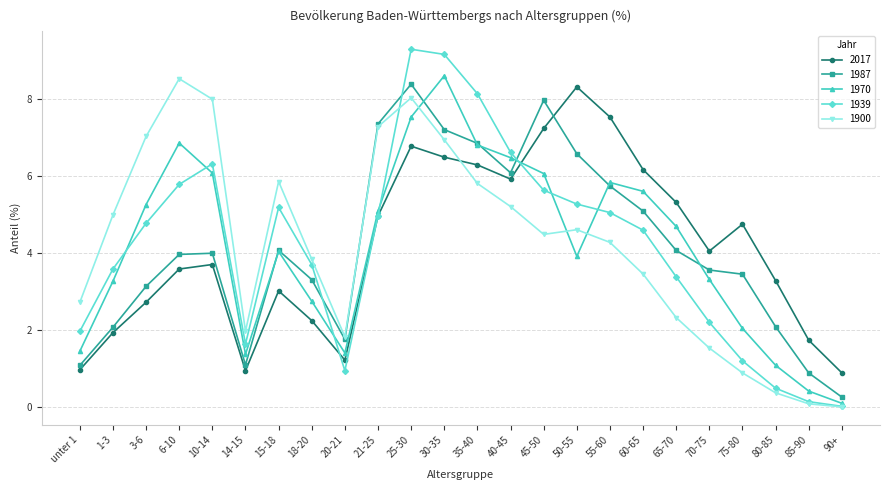

What is the value of the 1939 point at the 7th from the left?

5.2